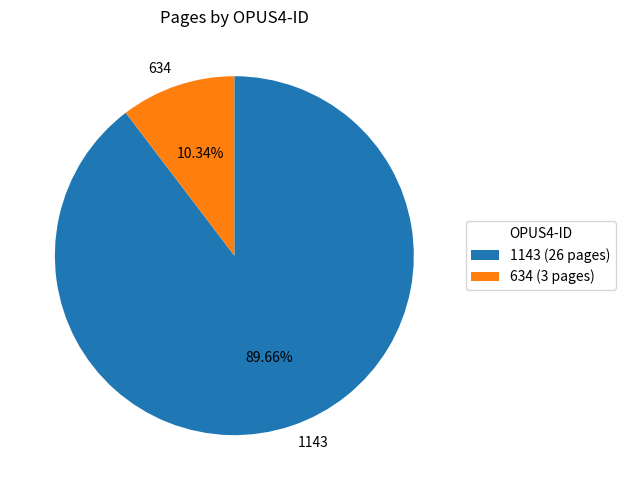

Approximately how many times larger is the value at 1143 compared to 634?

8.7